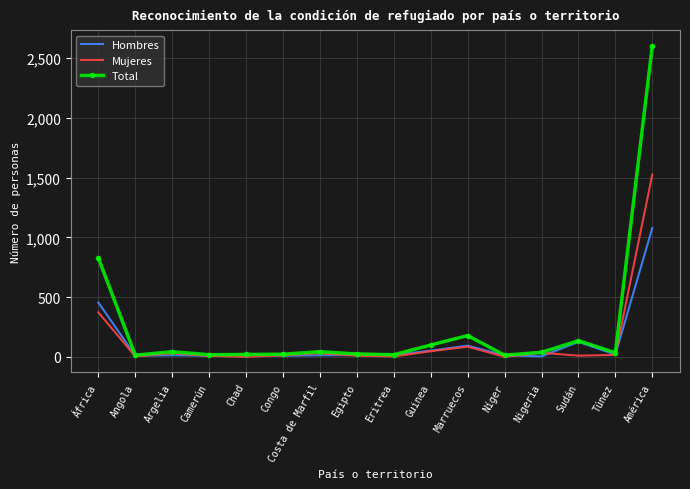

The value of Mujeres at América is 1525. True or false?

True